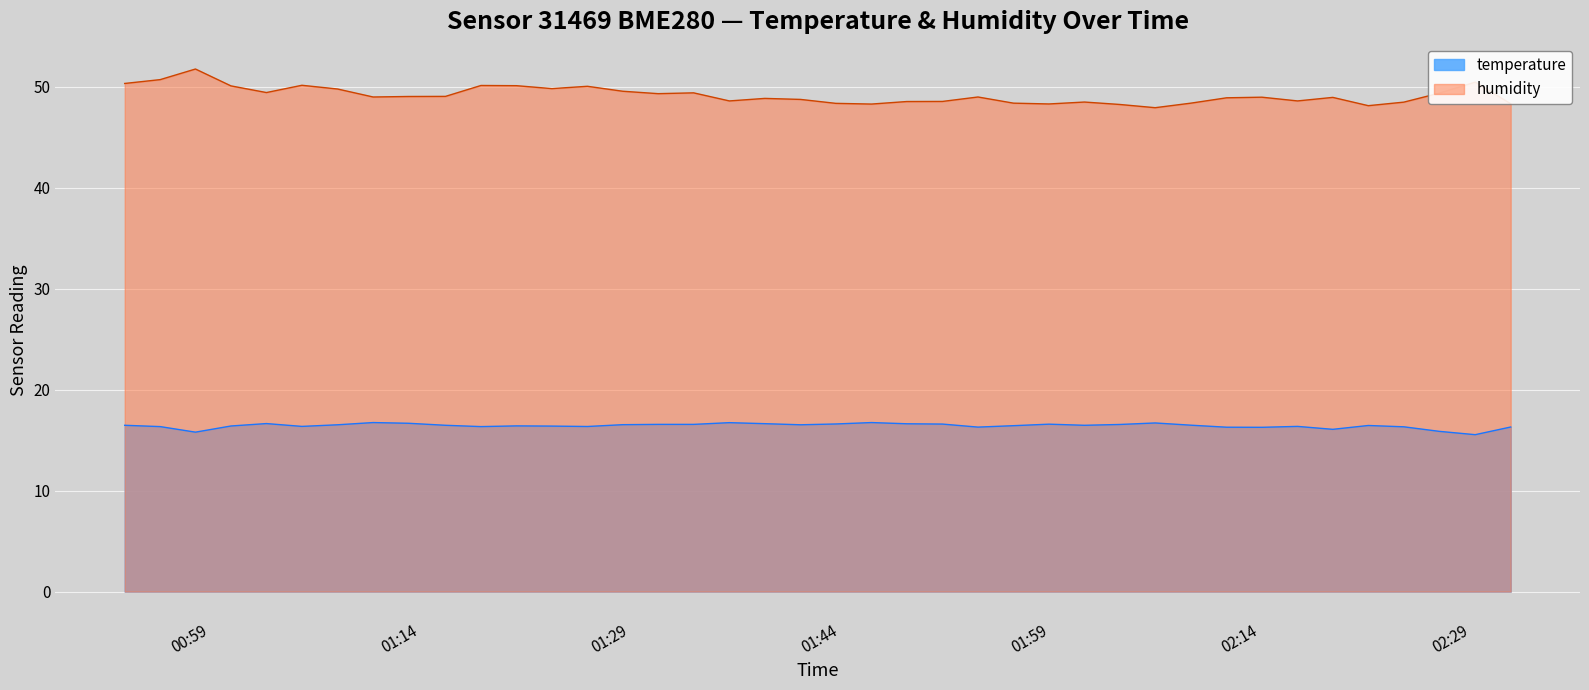

What is the minimum value shown in the chart?

15.5